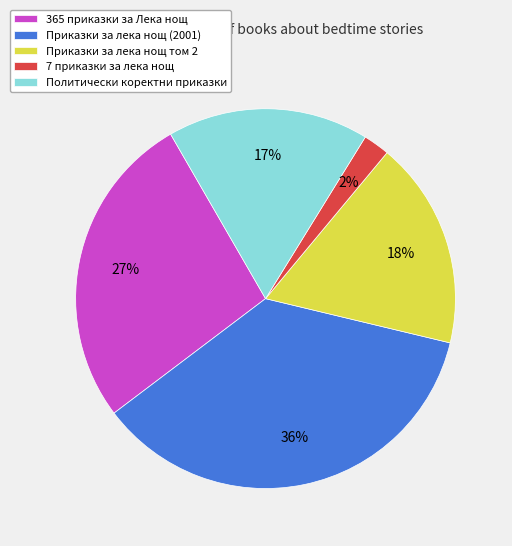

What percentage is the 7 приказки за лека нощ slice, to the nearest percent?

2%